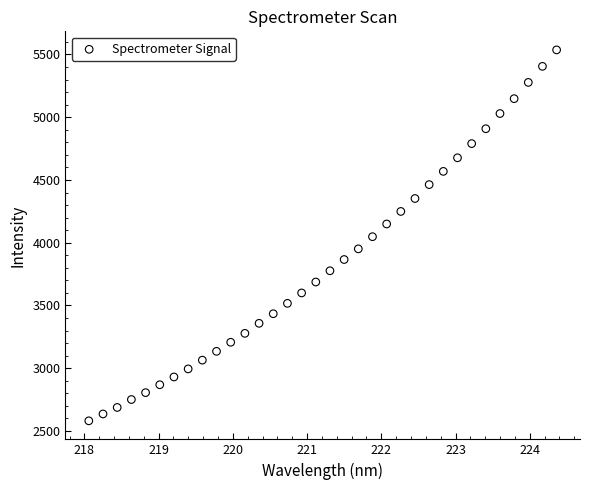

What is the range of Y values (max minus min)?

2956.0